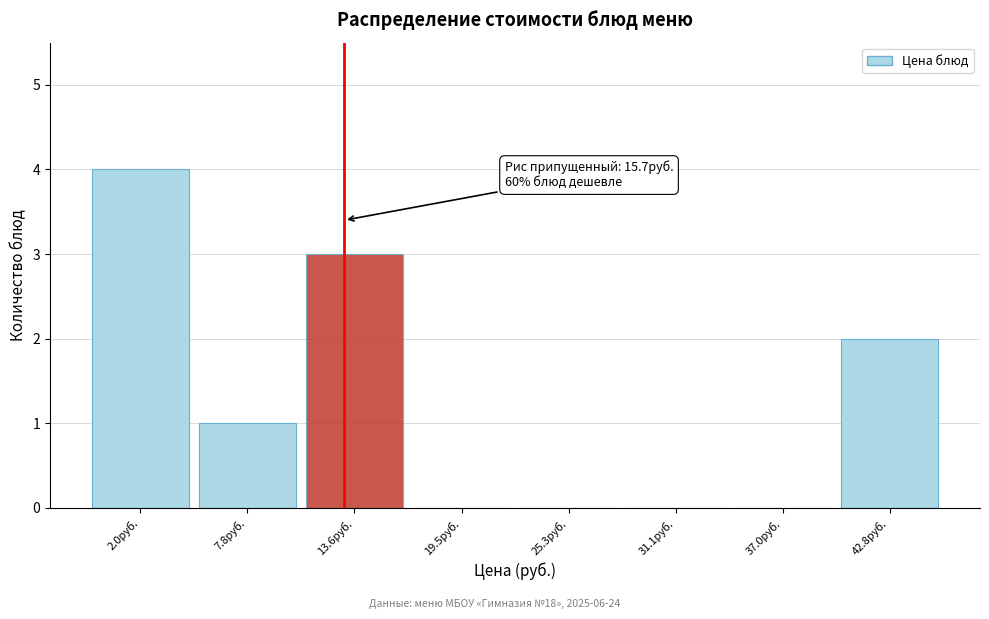

Reading left to right, what are all the values shown in this chart?

2.0руб.=4	7.8руб.=1	13.6руб.=3	19.5руб.=0	25.3руб.=0	31.1руб.=0	37.0руб.=0	42.8руб.=2